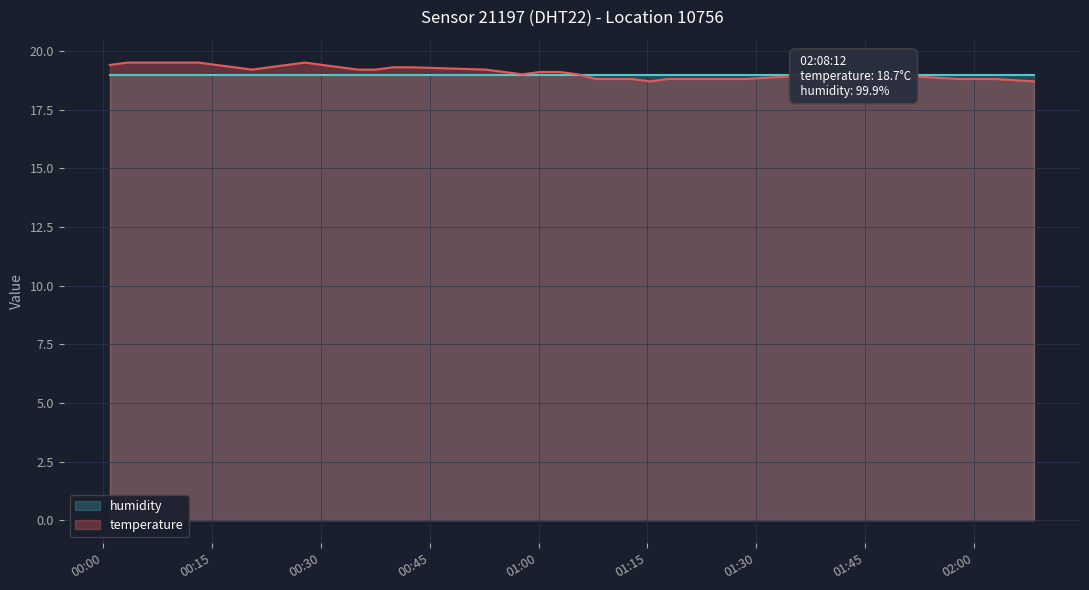

What is the value of the 37th point from the left?

18.8